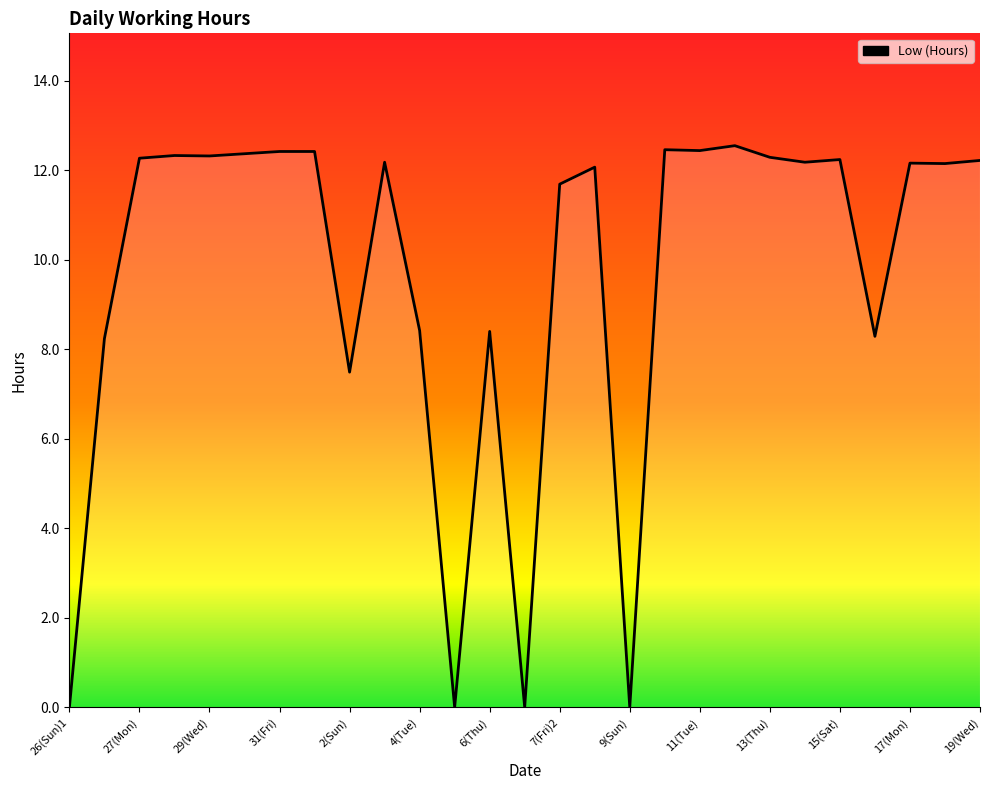

What is the greatest value displayed?

12.6